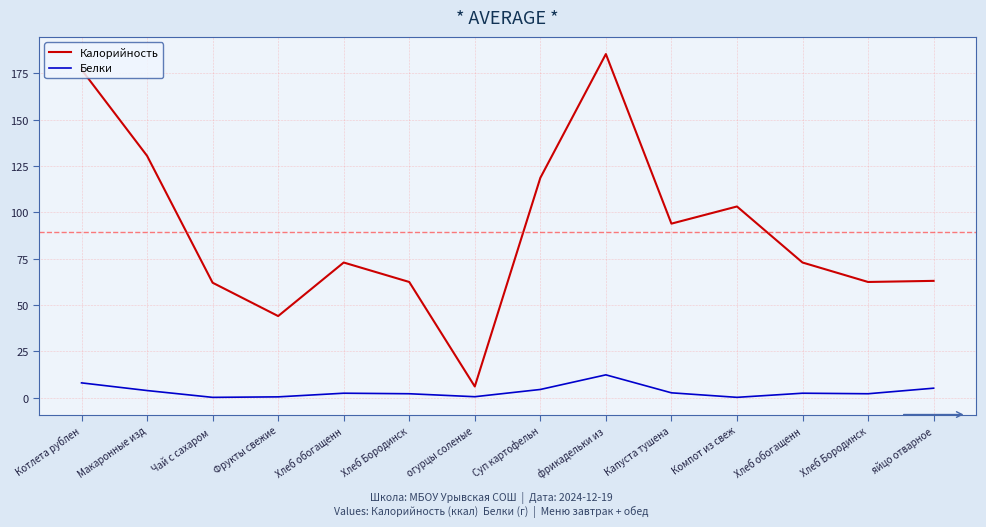

In Белки, how many points are higher than both neighbors (excluding endpoints)?

3